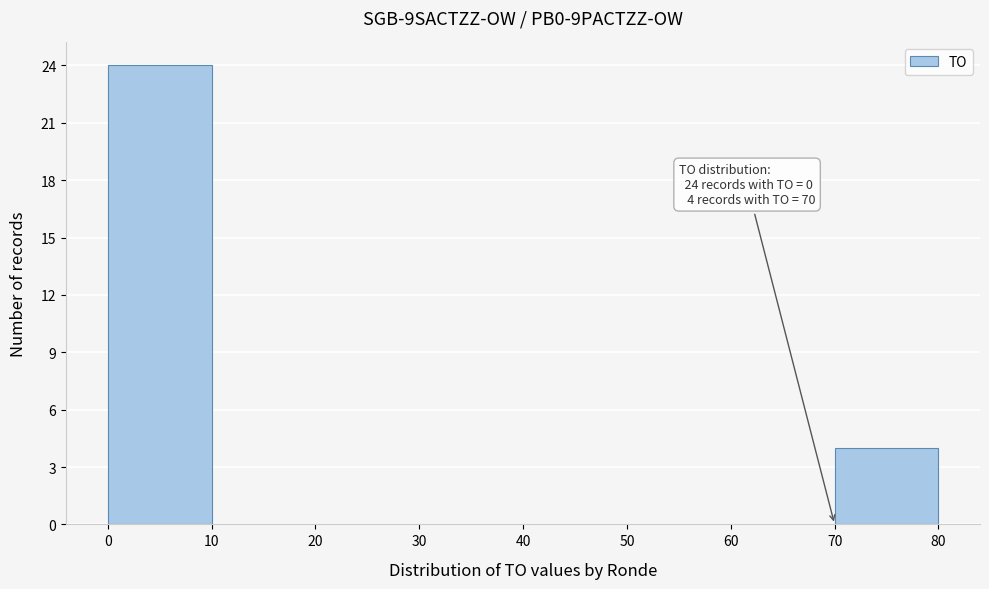

Which range on the x-axis has the tallest bar?

0 to 10